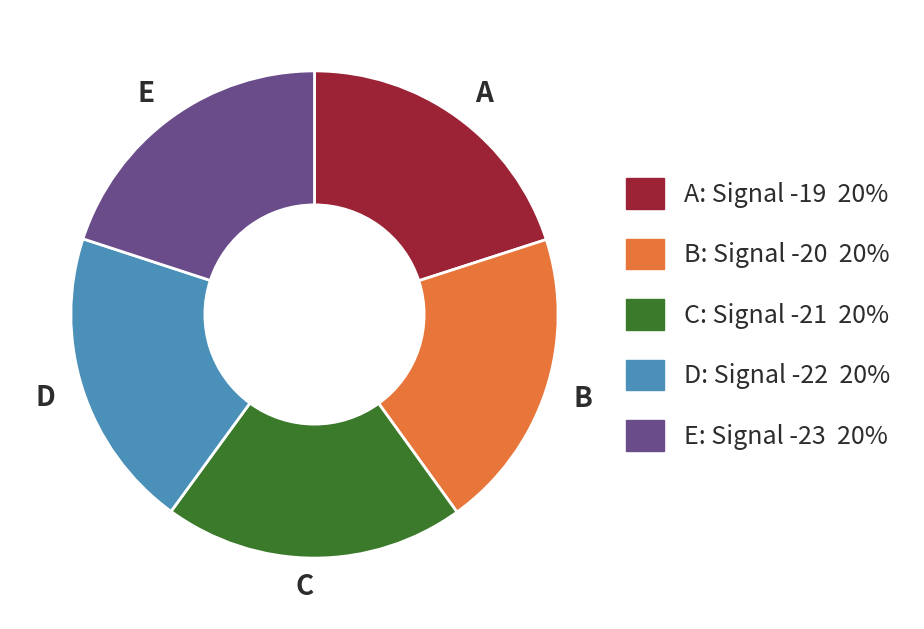

How many segments does this pie chart have?

5